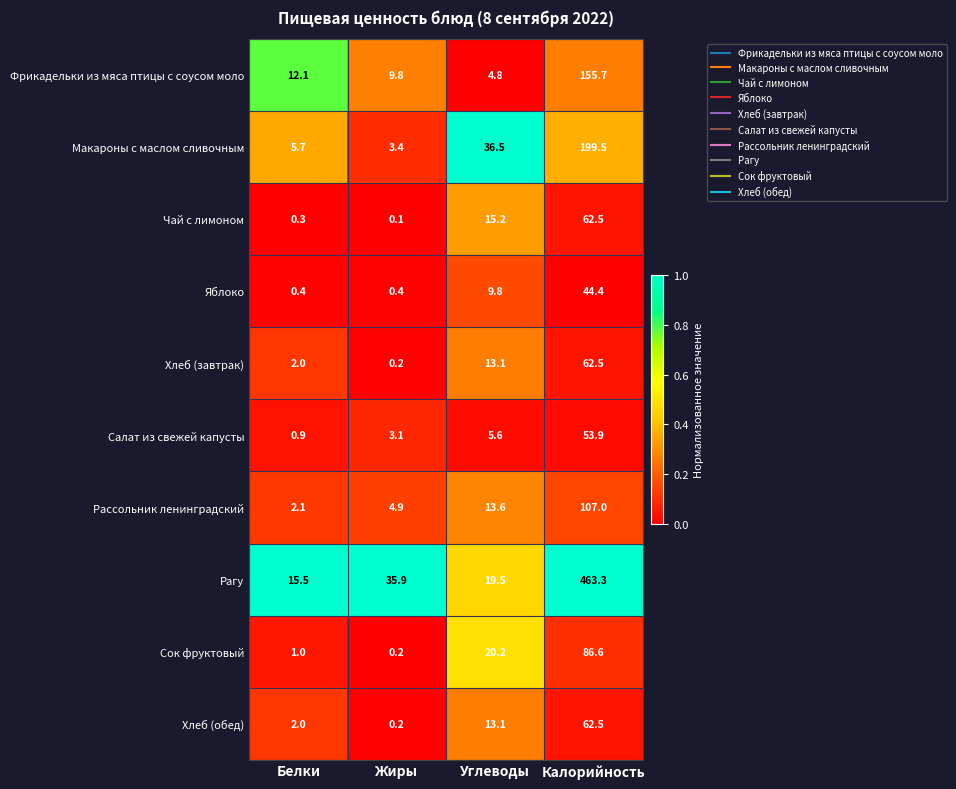

Which series has the largest total across all categories?

Рагу